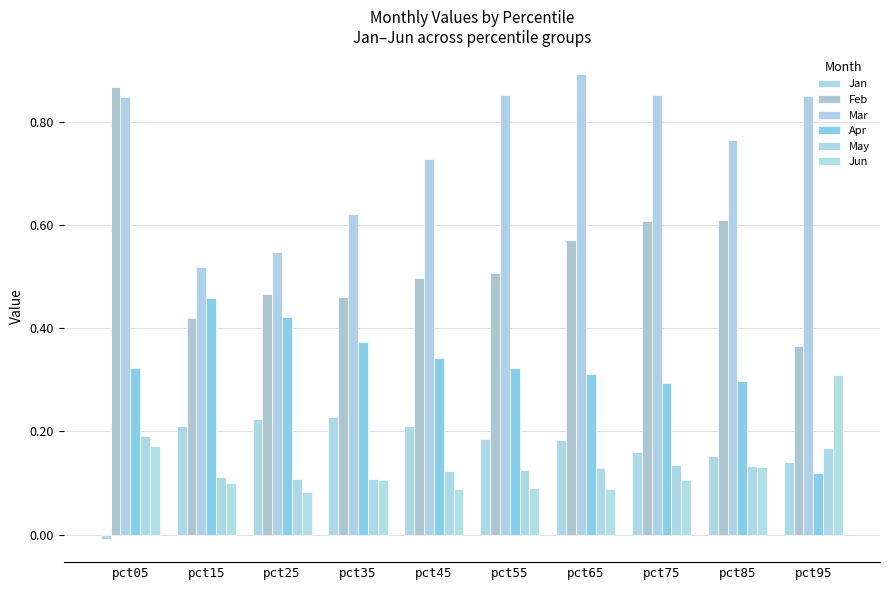

Are the bars horizontal?

No